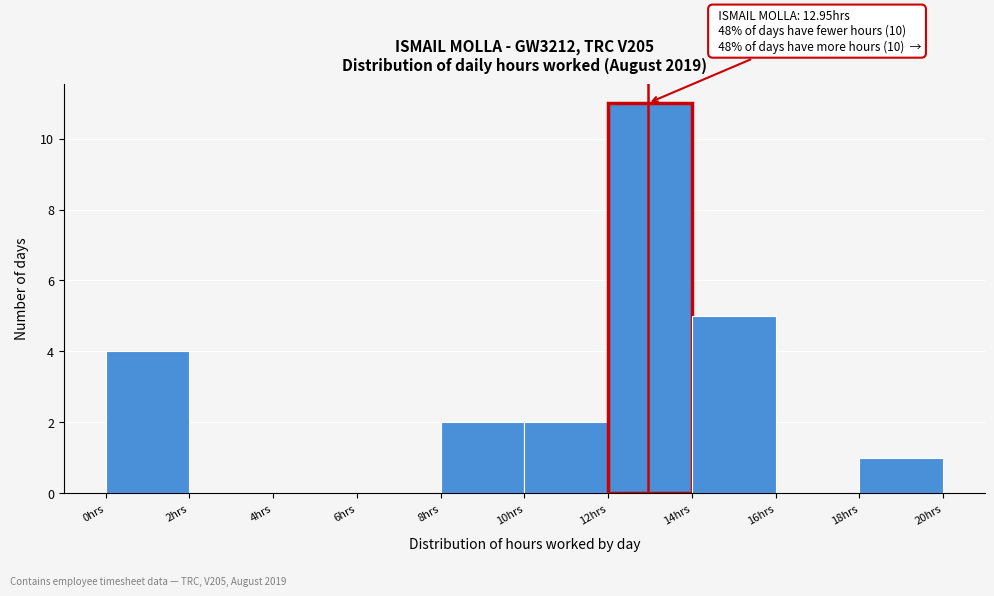

Over which range of the x-axis is the bar tallest?

12 to 14